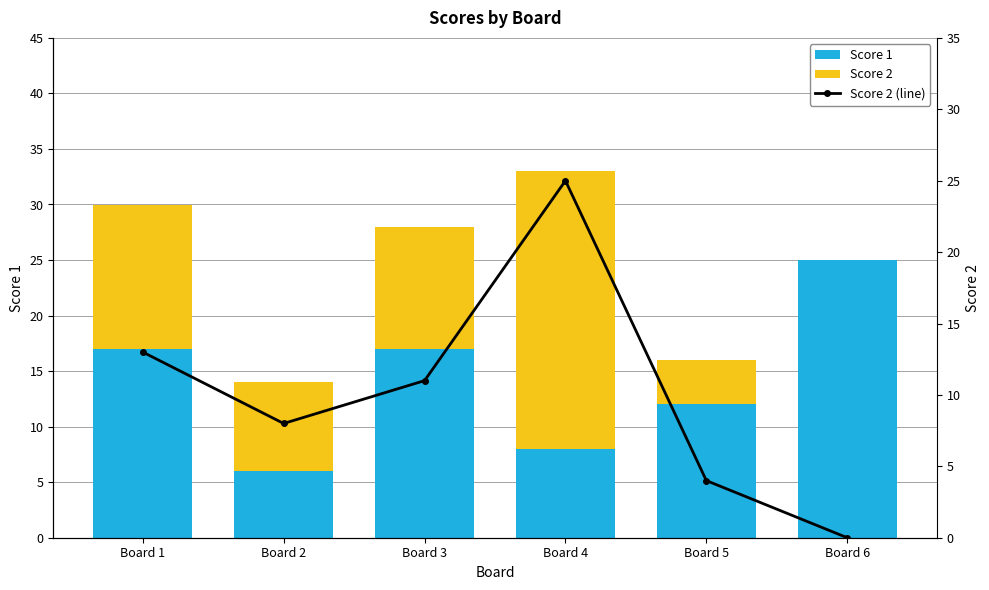

Is the value of Score 1 at Board 6 greater than the value of Score 2 at Board 6?

Yes